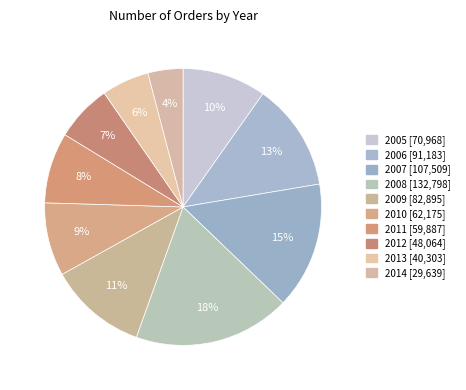

To the nearest percent, what portion does 2007 represent?

15%